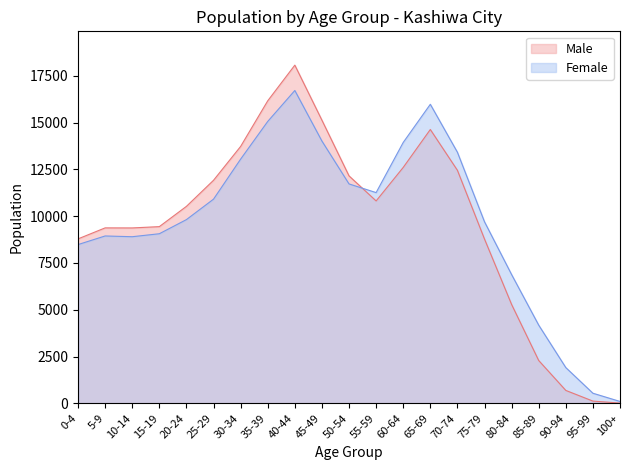

Reading right to left, list all the values displayed in this chart.

Male: 13	119	689	2287	5281	8775	12449	14629	12603	10813	12151	15126	18067	16161	13724	11916	10523	9440	9370	9373	8785
Female: 100	539	1909	4177	6878	9697	13413	15976	13937	11258	11721	14012	16713	15059	13046	10908	9815	9060	8901	8941	8481